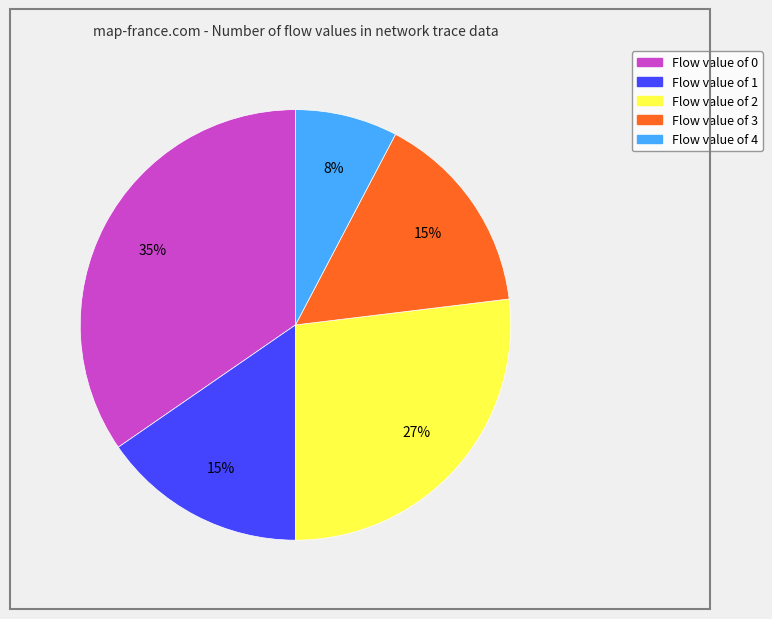

Is there any slice that represents more than half of the pie?

No